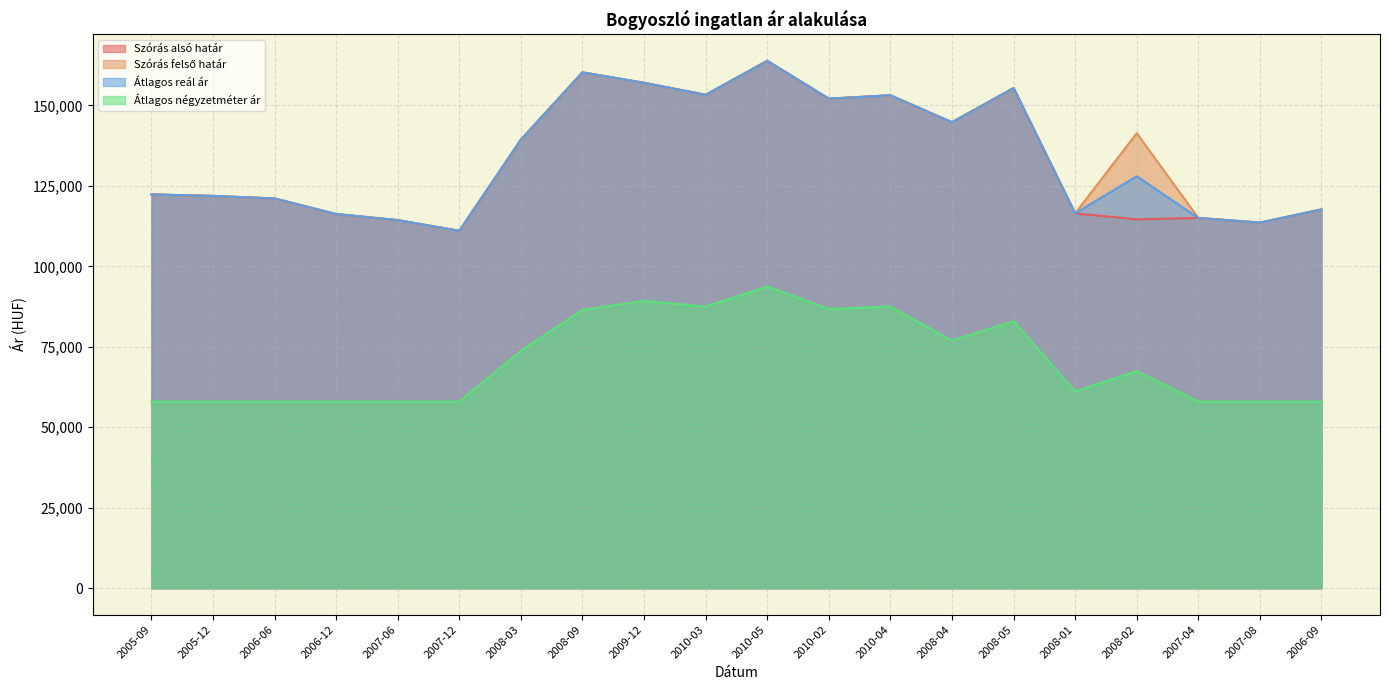

Reading right to left, transcribe all the data shown in this chart.

Szórás alsó határ: 117666	113569	115015	114589	116442	155360	144743	153119	152067	163820	153251	156992	160233	139326	111028	114343	116230	121063	121858	122324
Szórás felső határ: 117666	113569	115015	141349	116442	155360	144743	153119	152067	163820	153251	156992	160233	139326	111028	114343	116230	121063	121858	122324
Átlagos reál ár: 117666	113569	115015	127969	116442	155360	144743	153119	152067	163820	153251	156992	160233	139326	111028	114343	116230	121063	121858	122324
Átlagos négyzetméter ár: 58000	58000	58000	67461	61154	82949	76923	87500	86774	93750	87500	89274	86474	73769	58000	58000	58000	58000	58000	58000